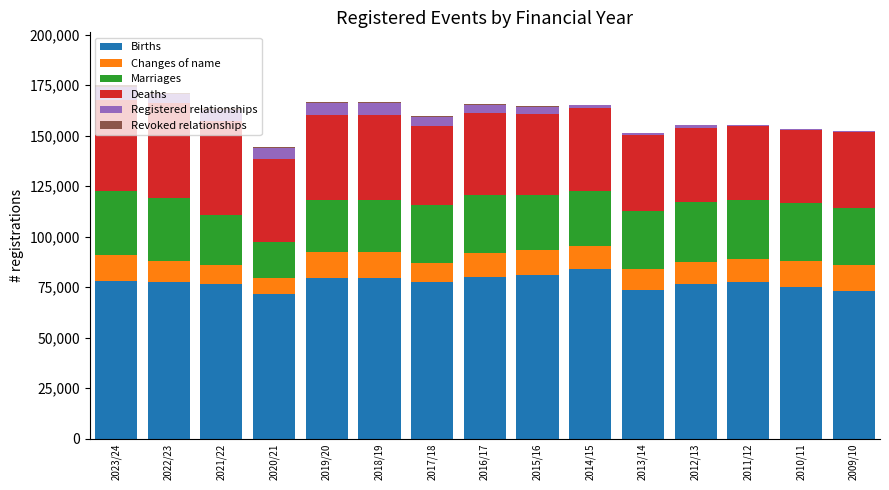

What is the highest value of the Births series?

83989